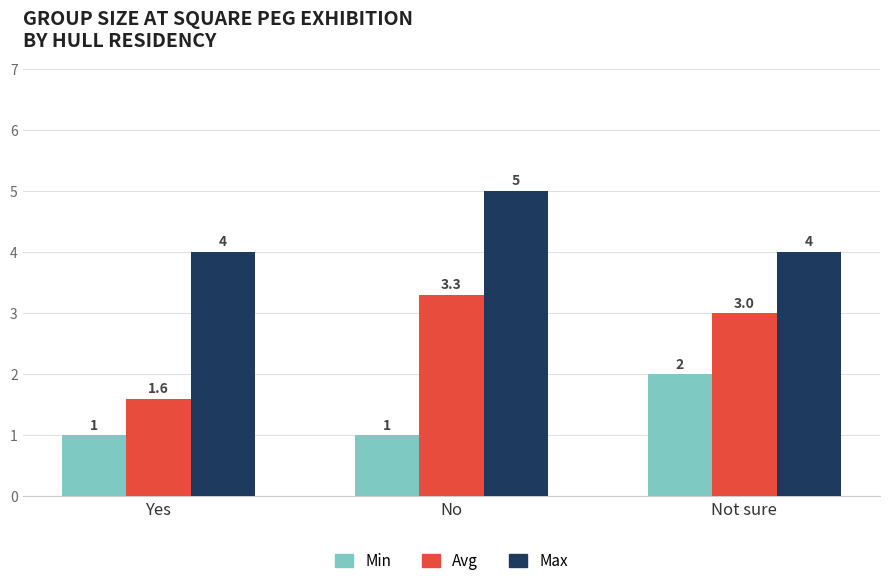

What value does the Avg series have at No?

3.3